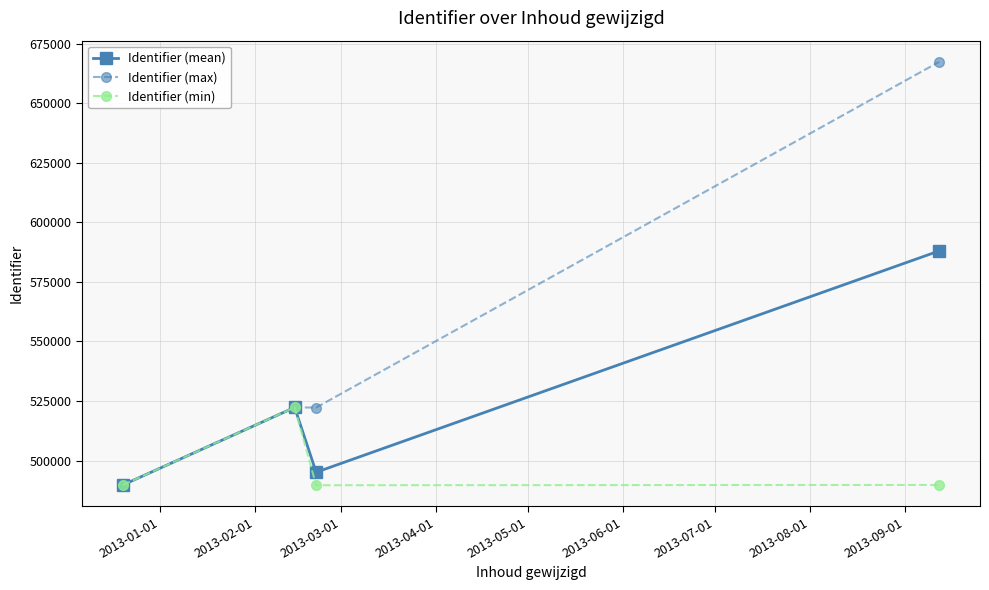

What is the maximum value shown in the chart?

667334.0